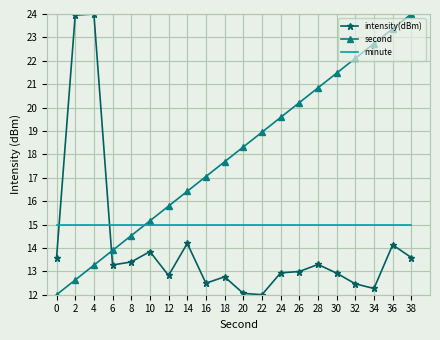

Which series ends up on top after the final intersection of intensity(dBm) and minute?

minute